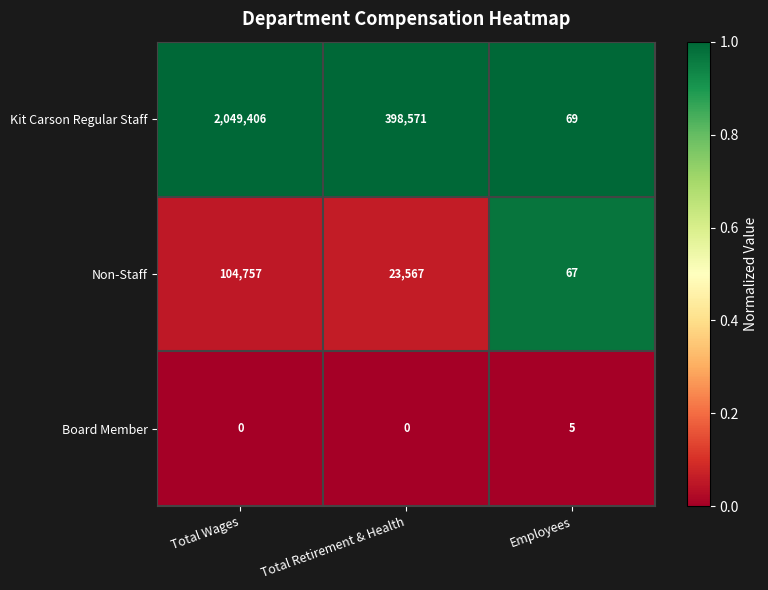

List the labels in order of Kit Carson Regular Staff value, largest first.

Total Wages, Total Retirement & Health, Employees